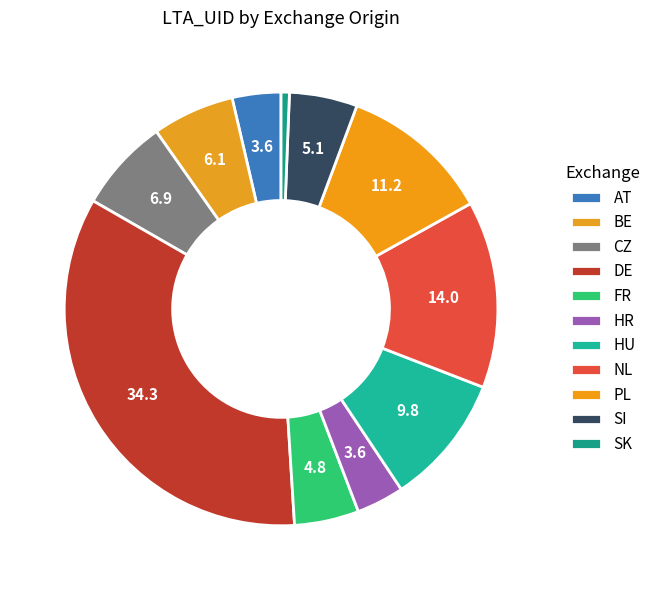

What percentage is NOT represented by HU?

90.2%